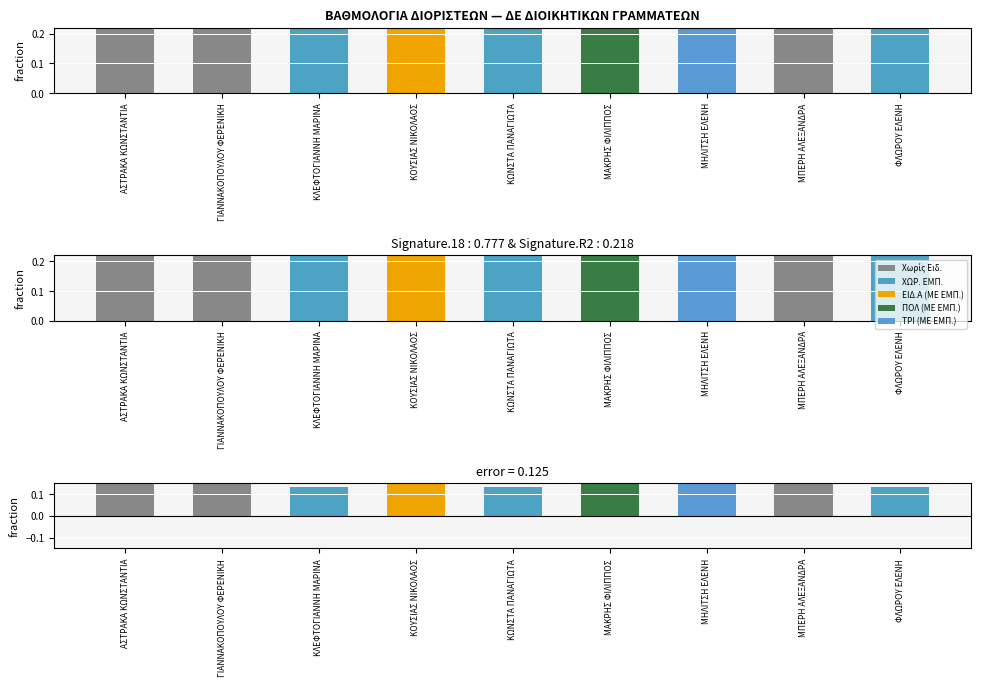

Rank the series by their average value, from lowest to highest.

error, ΒΑΘΜΟΛΟΓΙΑ